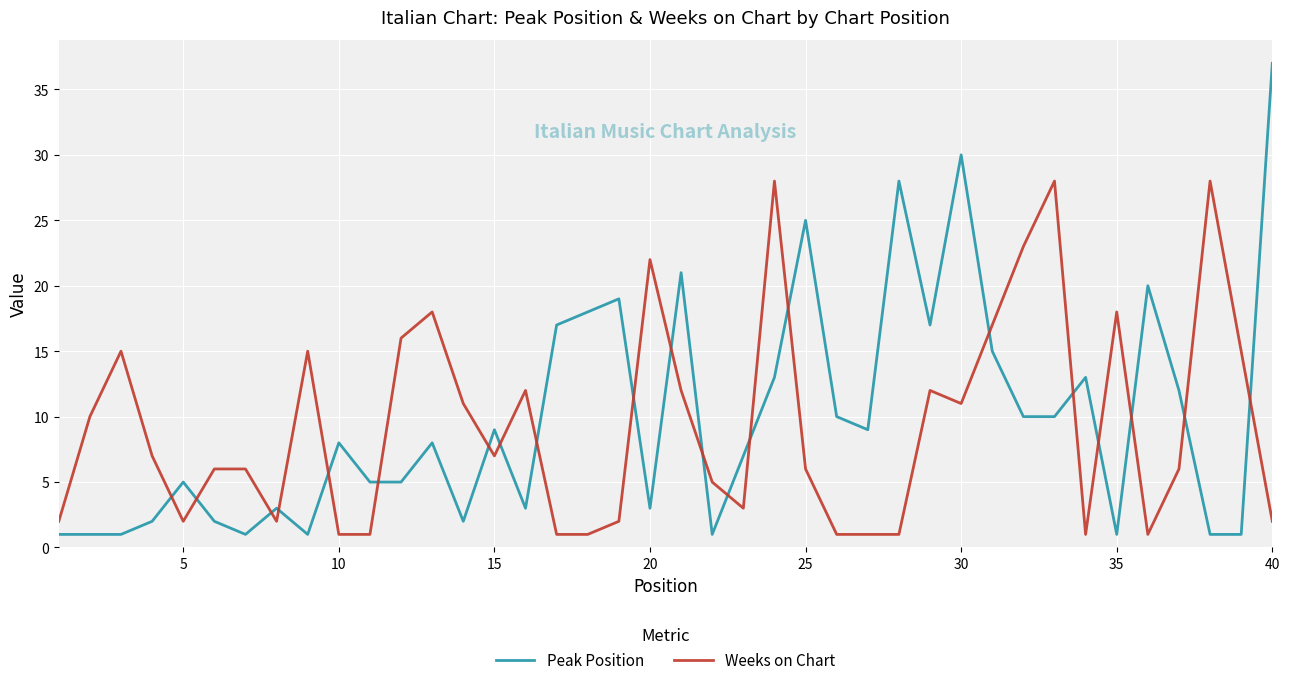

How many times do Peak Position and Weeks on Chart cross each other?

21